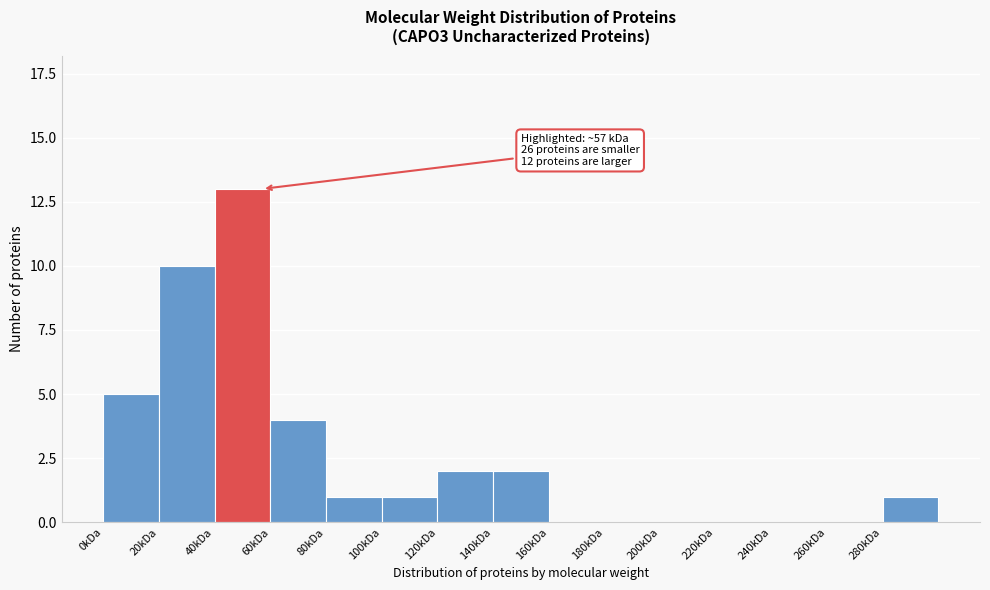

Reading left to right, extract all data points from this chart.

0kDa=5	20kDa=10	40kDa=13	60kDa=4	80kDa=1	100kDa=1	120kDa=2	140kDa=2	160kDa=0	180kDa=0	200kDa=0	220kDa=0	240kDa=0	260kDa=0	280kDa=1